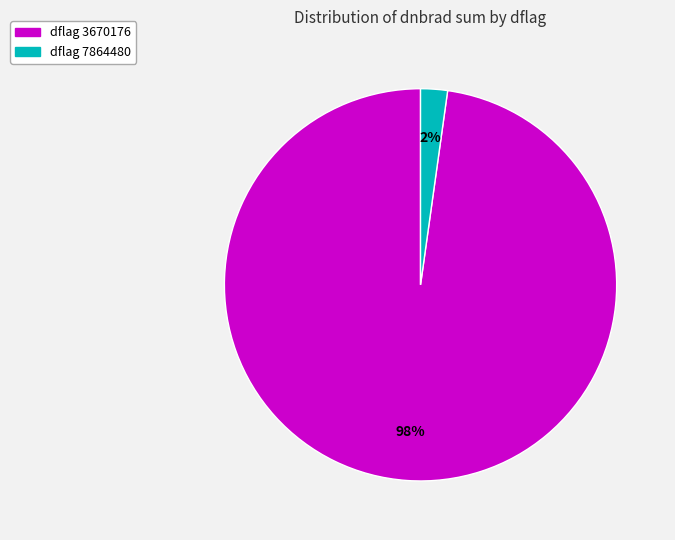

To the nearest percent, what is the average slice percentage?

50%